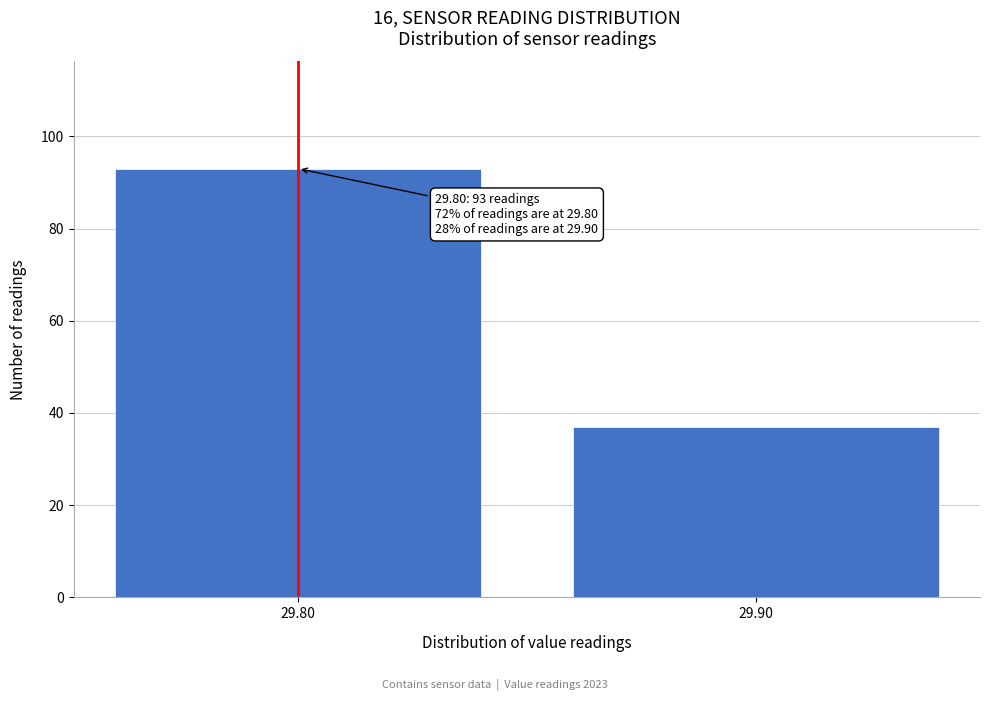

Reading left to right, transcribe all the data shown in this chart.

93	37